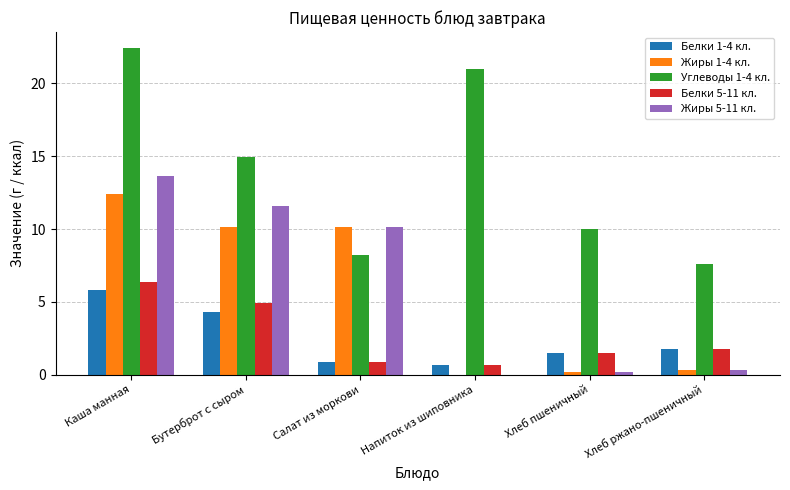

What is the sum of the Углеводы 1-4 кл. values at Напиток из шиповника and Бутерброт с сыром?

36.0